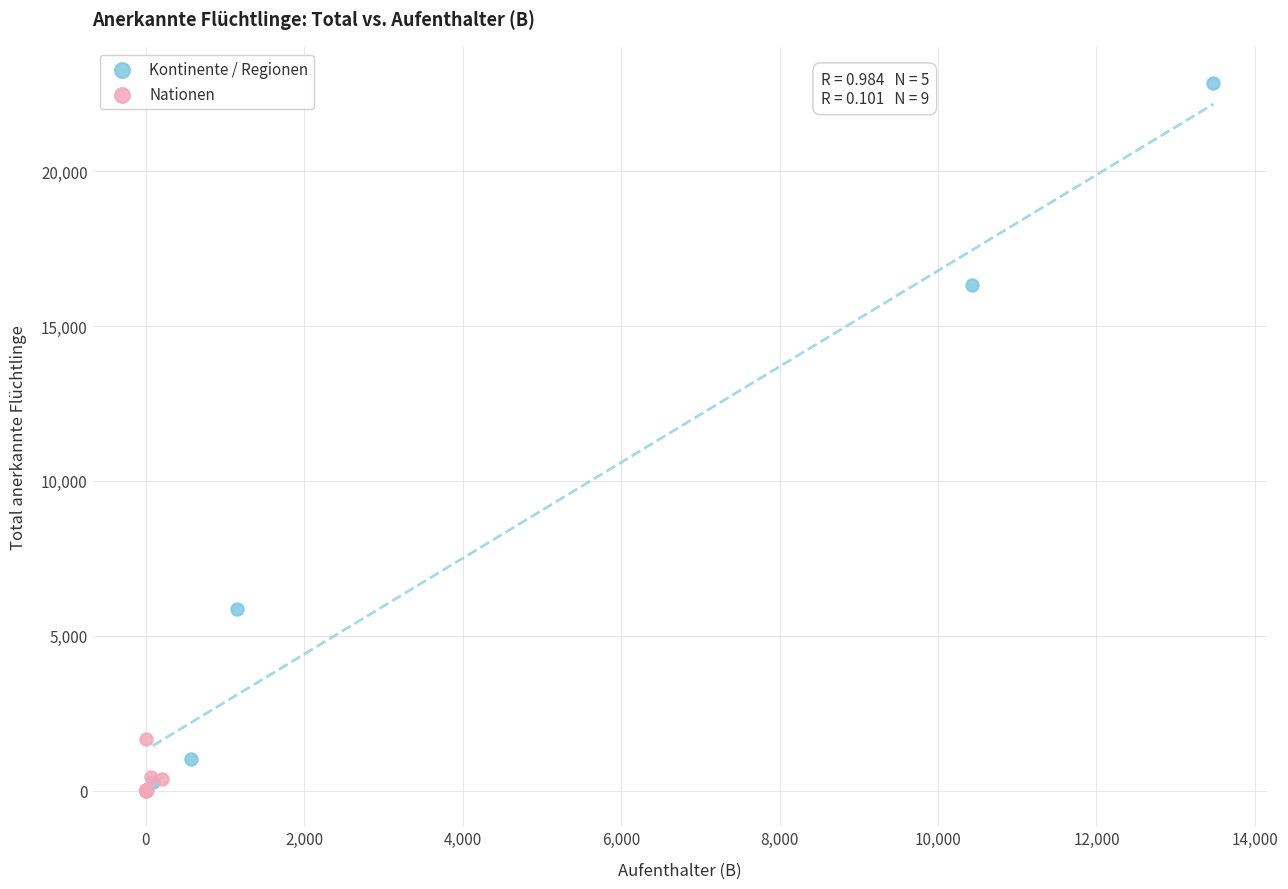

What are all the series names shown in the legend?

Kontinente / Regionen, Nationen